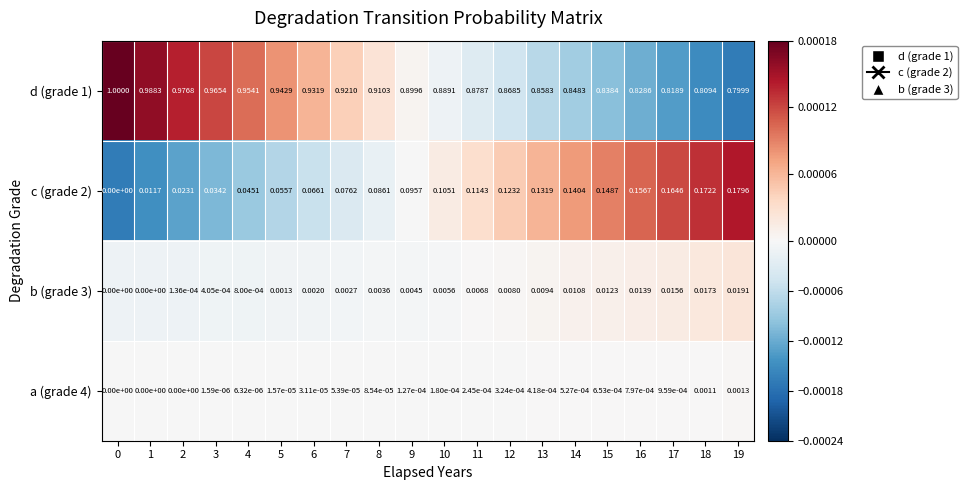

Which series changed the most between 0 and 11?

d (grade 1)